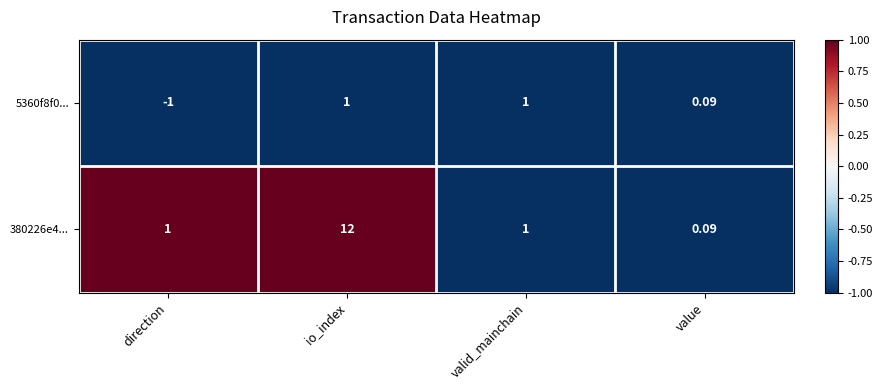

Which category has the highest value across all series?

io_index